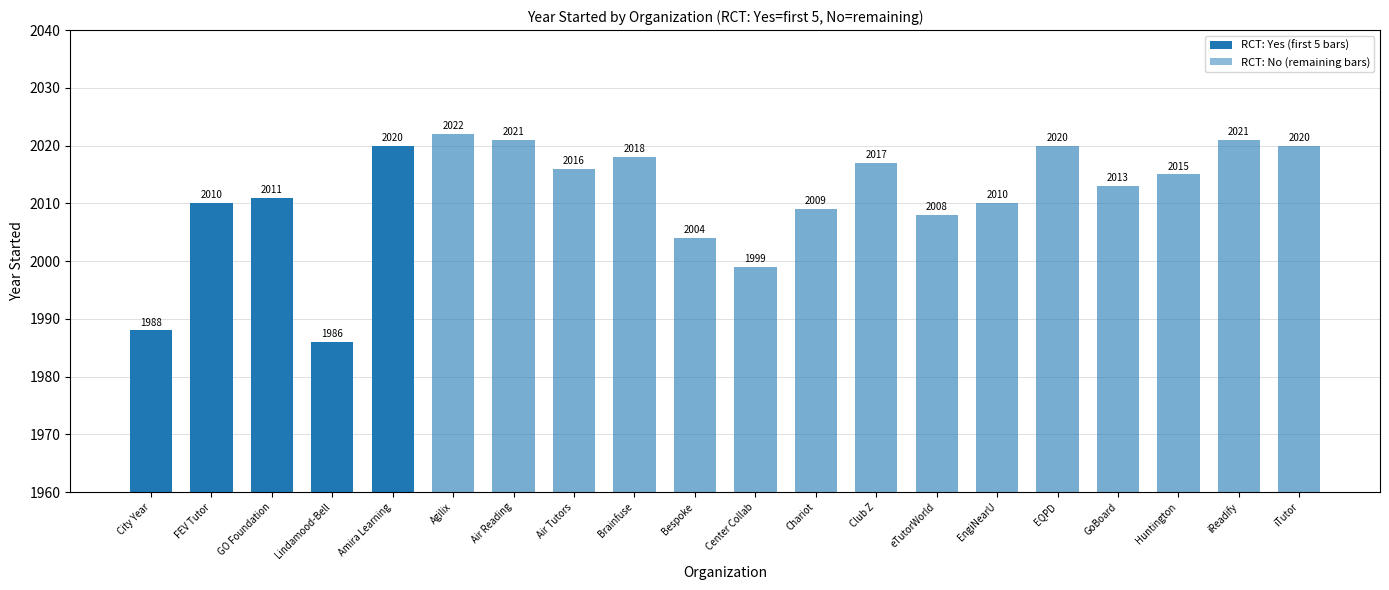

Where is the data nearest to the value 2004?

Bespoke